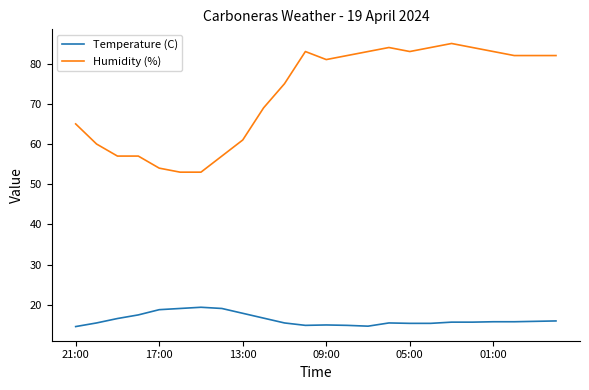

What is the greatest value displayed?

85.0